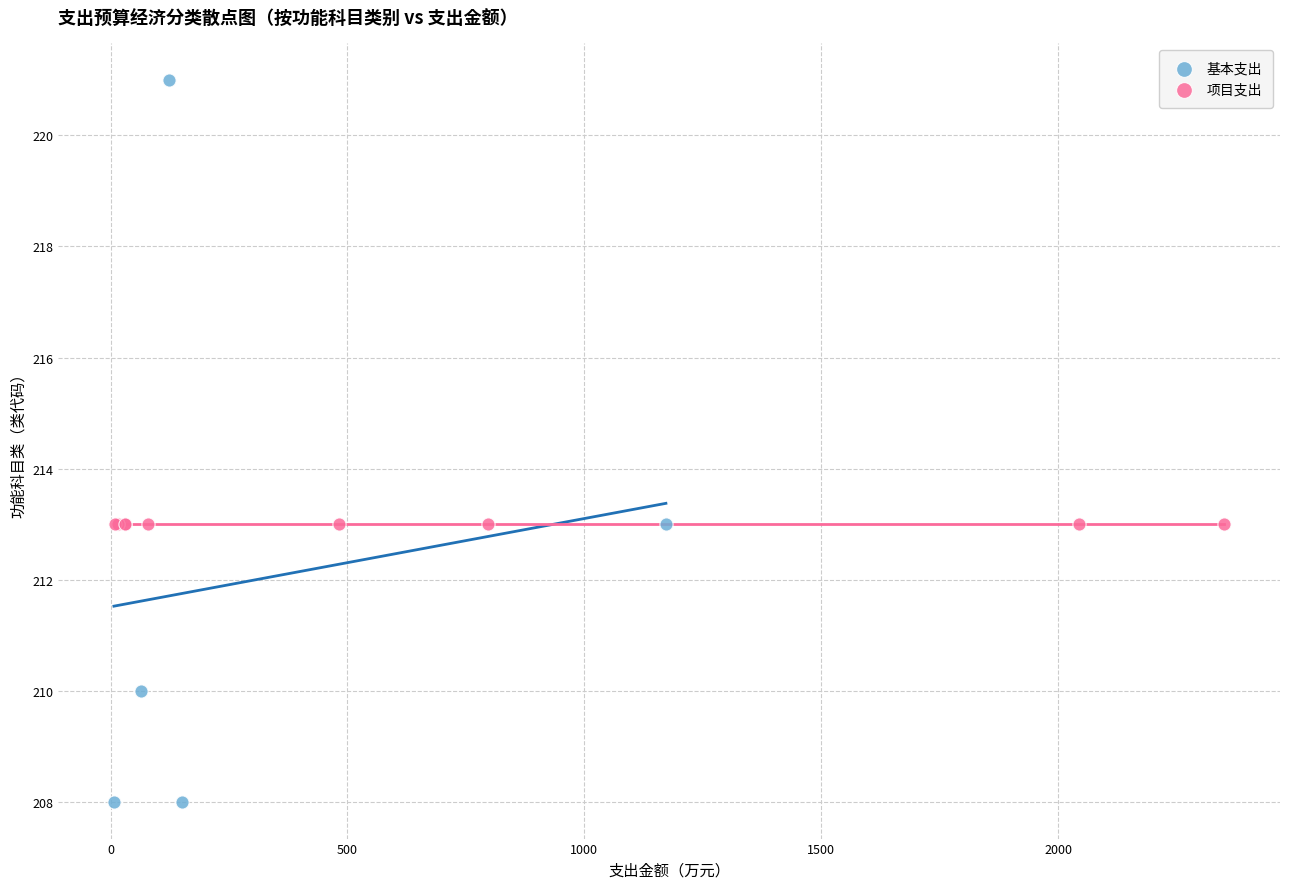

Which series reaches the maximum Y coordinate?

基本支出